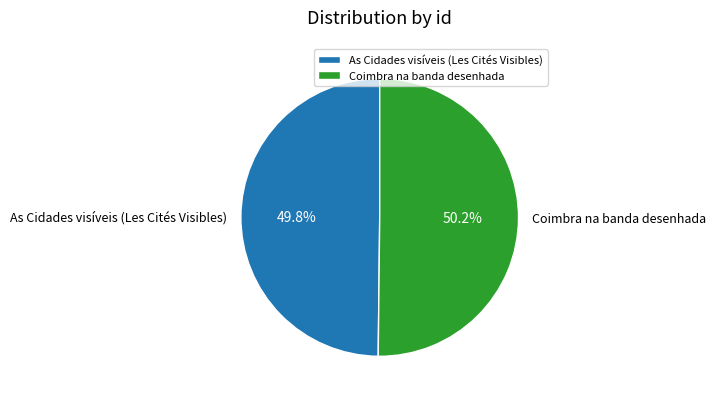

To the nearest percent, what portion does As Cidades visíveis (Les Cités Visibles) represent?

50%